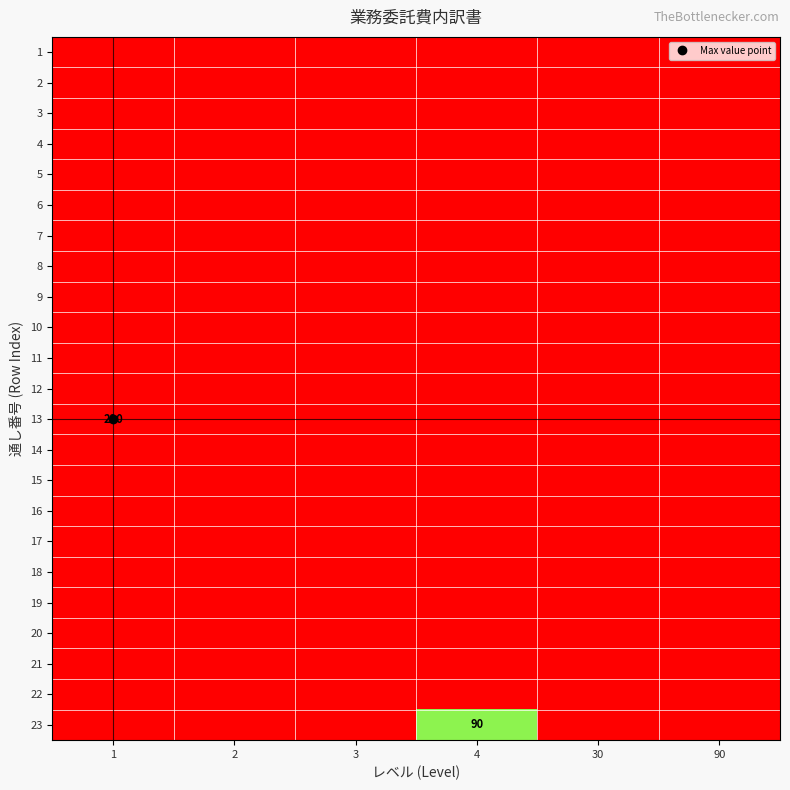

Which has a higher value, 4 or 1?

4